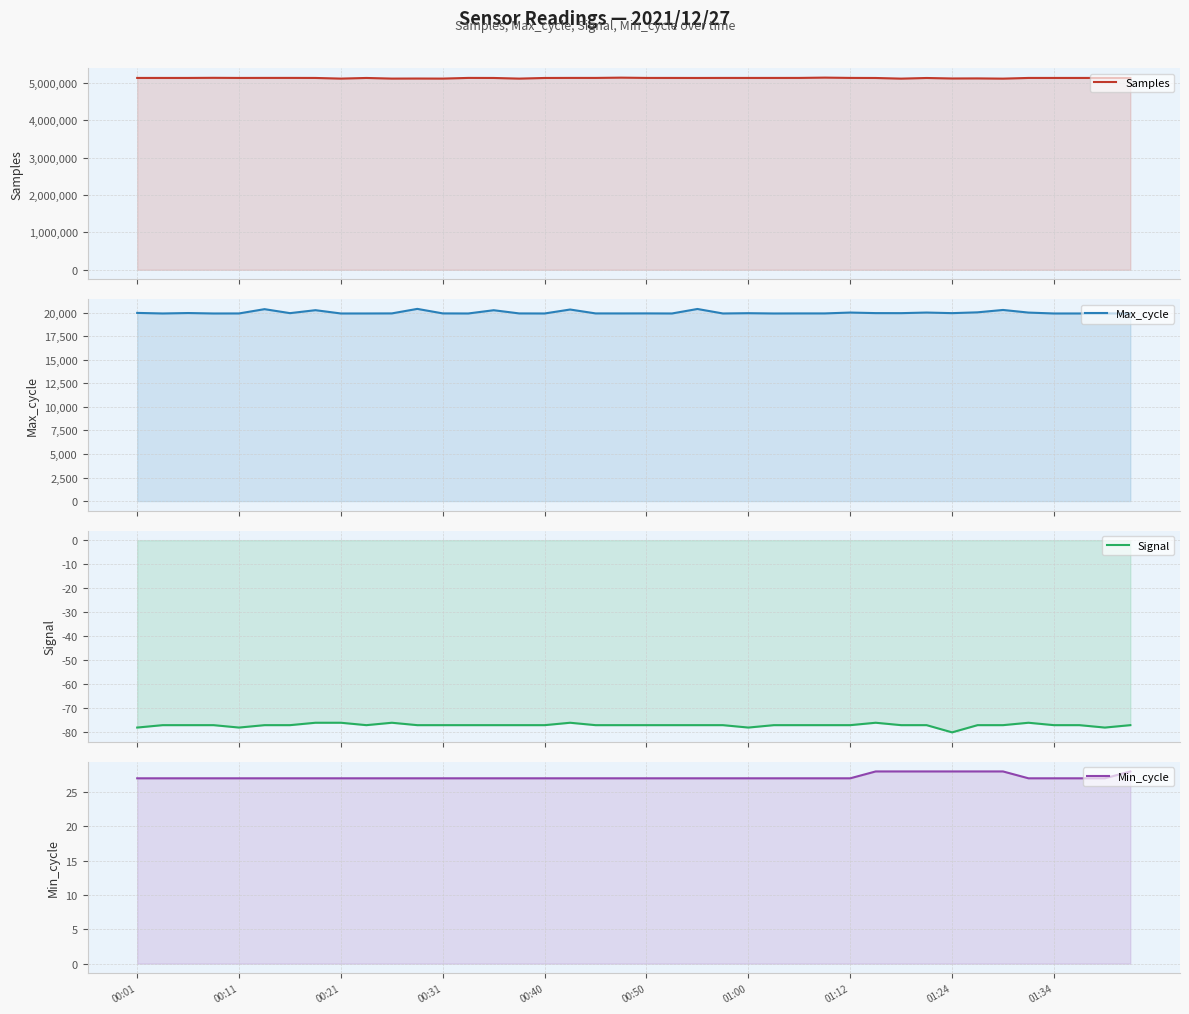

What is the average value of the Max_cycle series?

20007